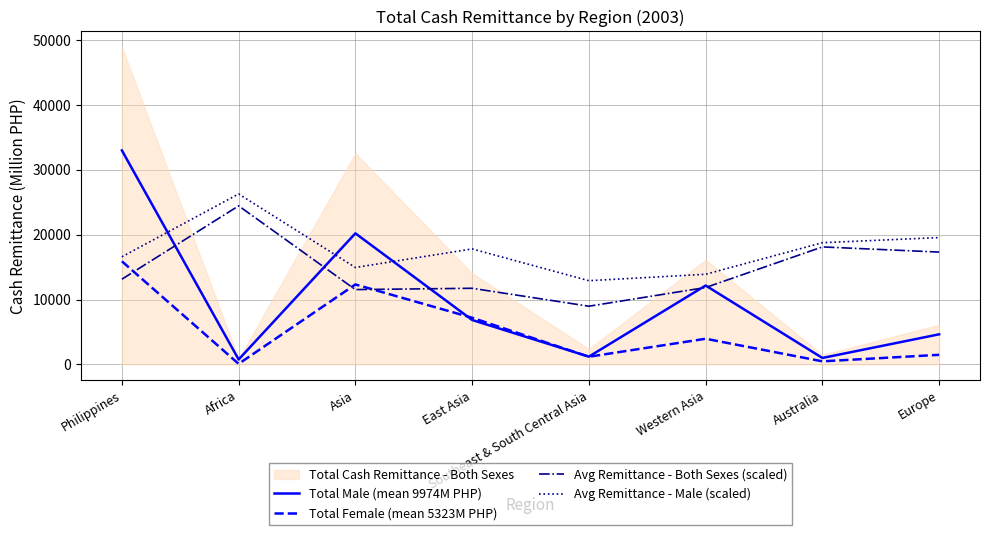

The Total Male (mean 9974M PHP) series shows 28950.7 at Asia. True or false?

False